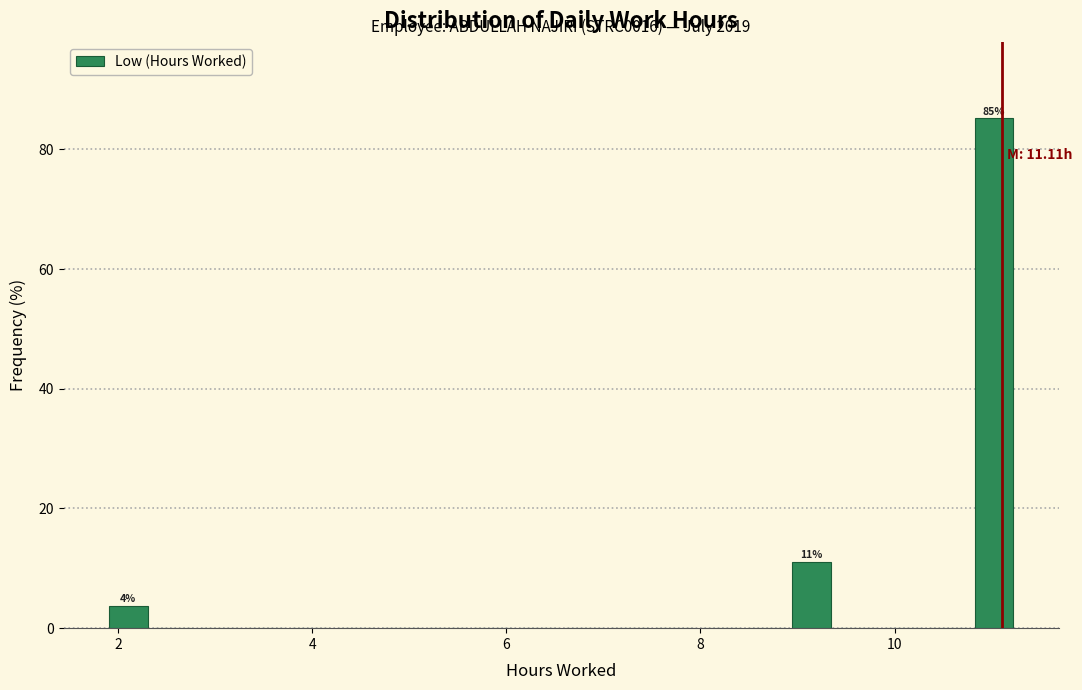

Read against the x-axis, roughly where is the centre of the tallest bar?

11.0